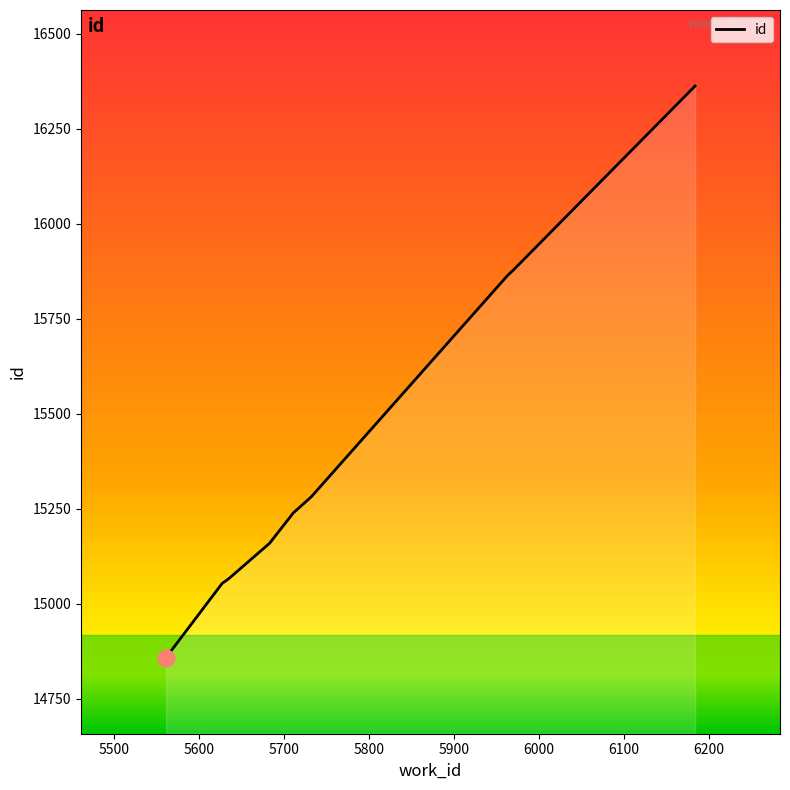

What is the greatest value displayed?

16362